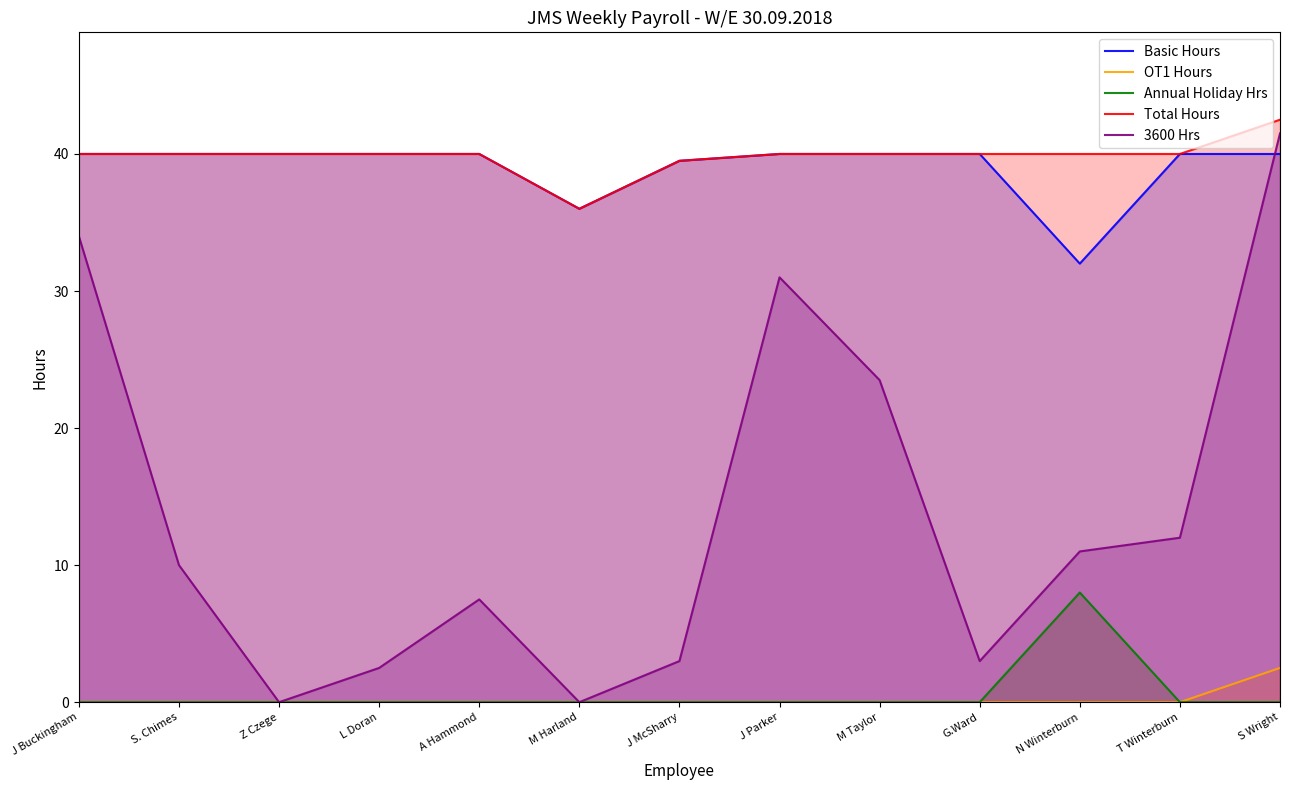

What is the difference between the highest and lowest values at G.Ward?

40.0